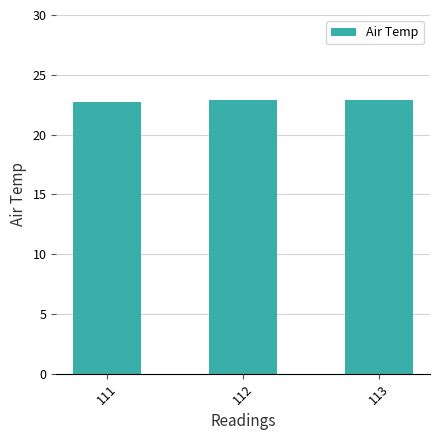

What is the ratio of the value at 113 to the value at 112?

1.0